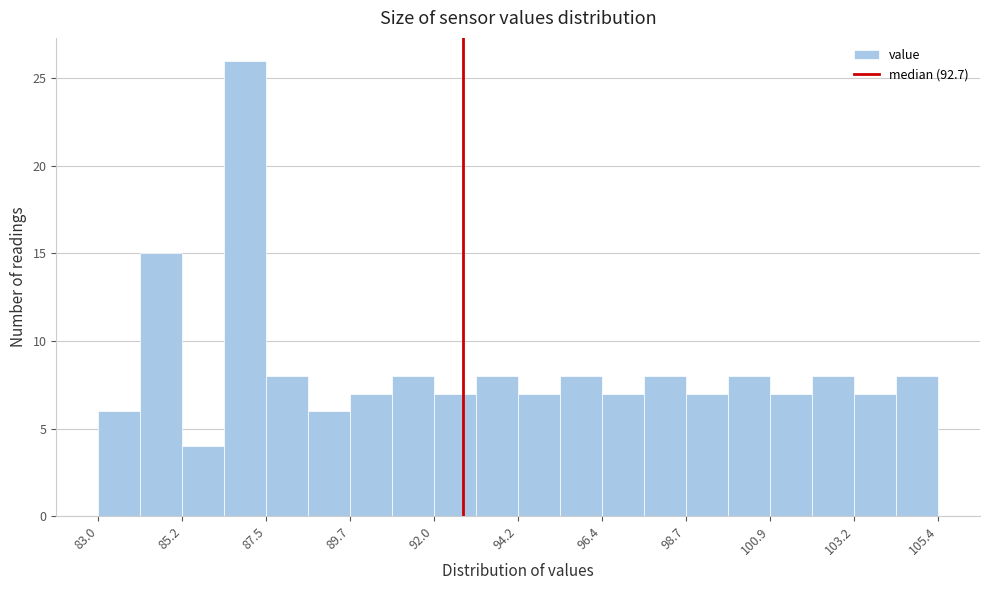

Around what value on the x-axis is the tallest bar? Give the approximate position of its centre, as read against the axis.

87.0